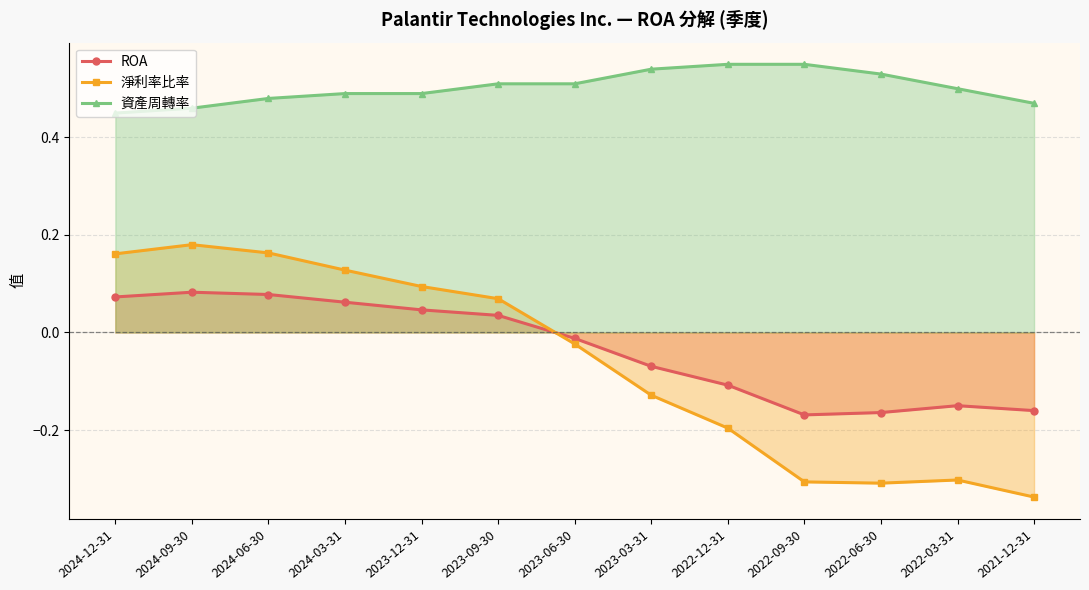

What is the difference between the maximum and minimum values in the 淨利率比率 series?

0.5